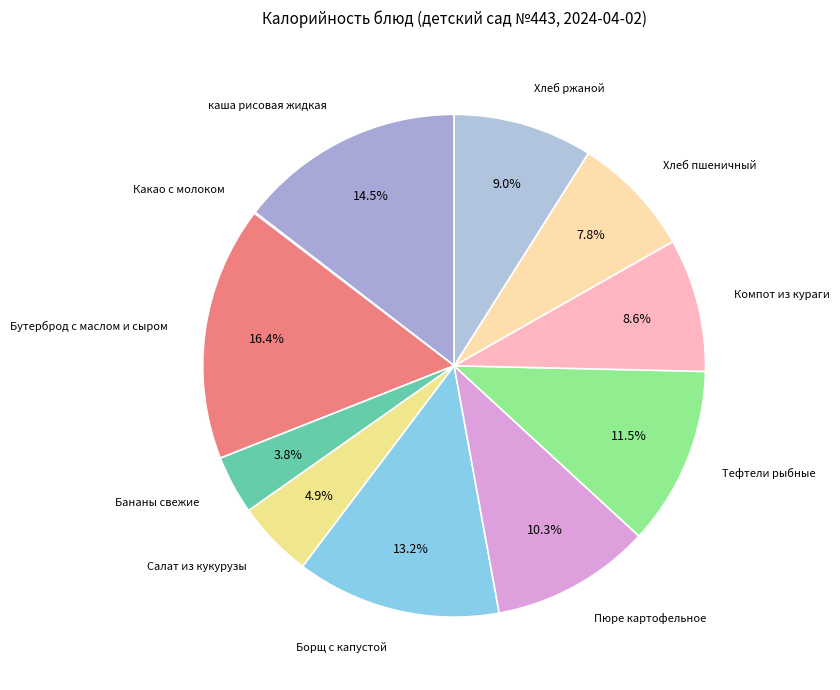

Is there any slice that represents more than half of the pie?

No